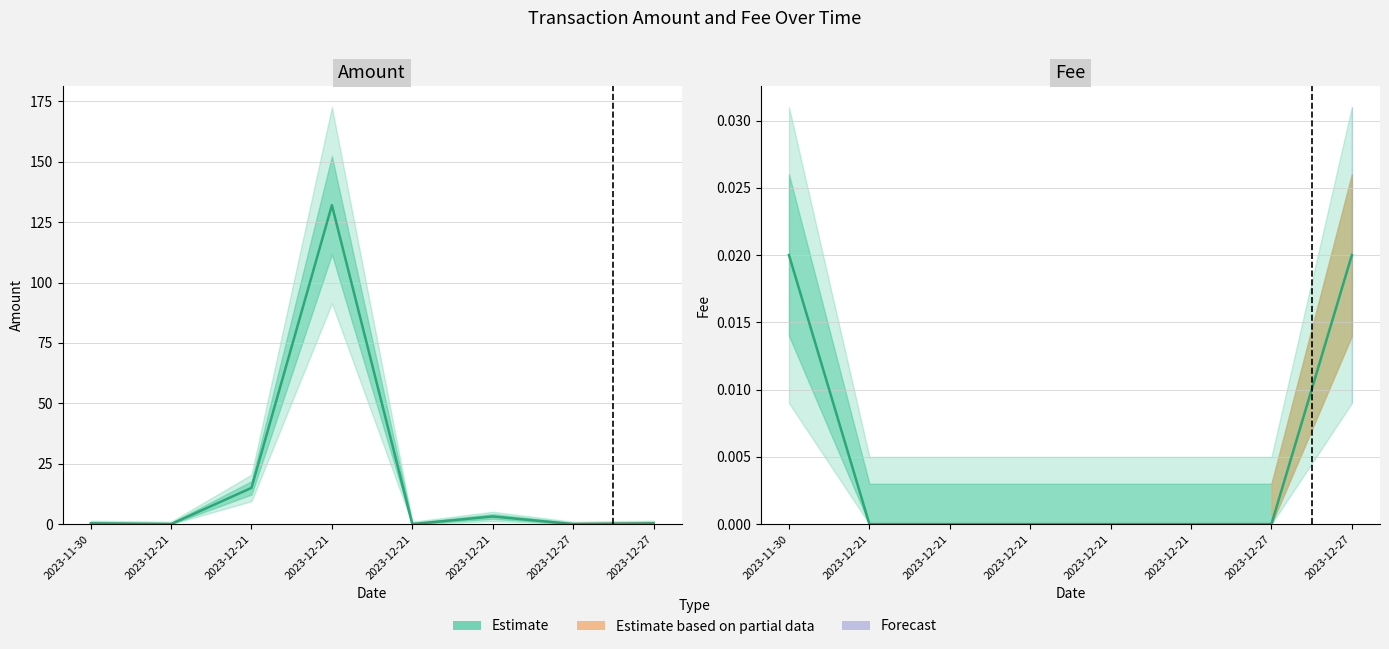

True or false: Fee and Amount intersect in this chart.

False